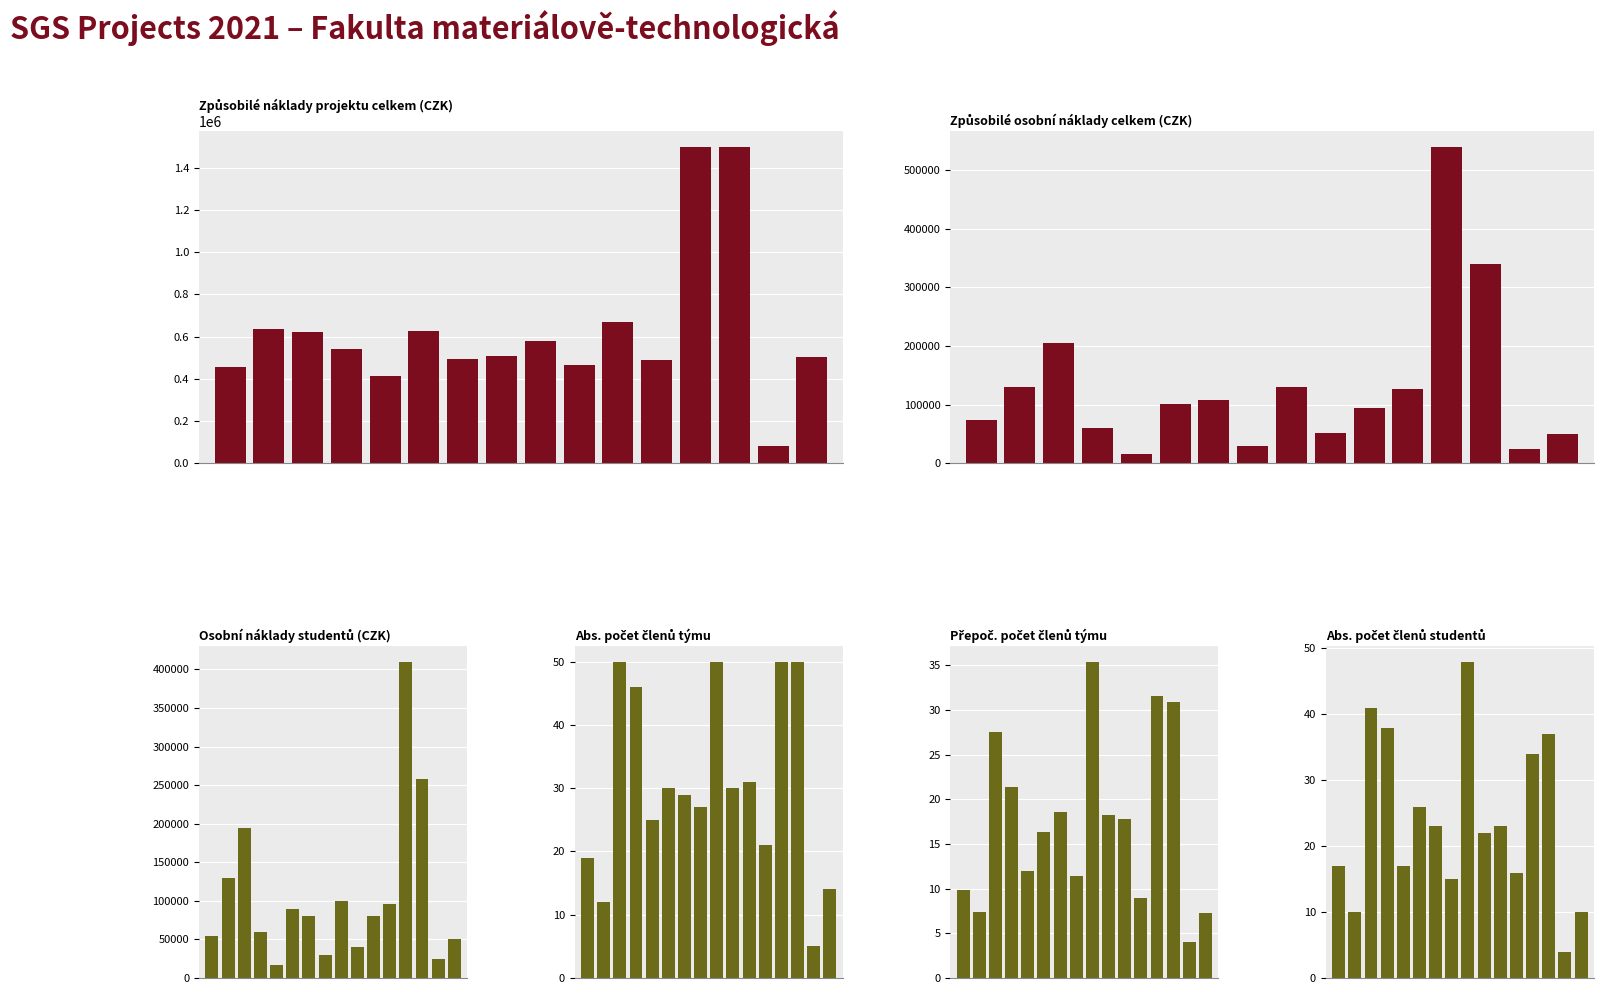

What are all the series names shown in the legend?

způsobilé náklady projektu celkem, způsobilé osobní náklady celkem, osobní náklady studentů, absolutní počet členů řešitelského týmu, přepočtený počet členů řešitelského týmu, absolutní počet členů studentů